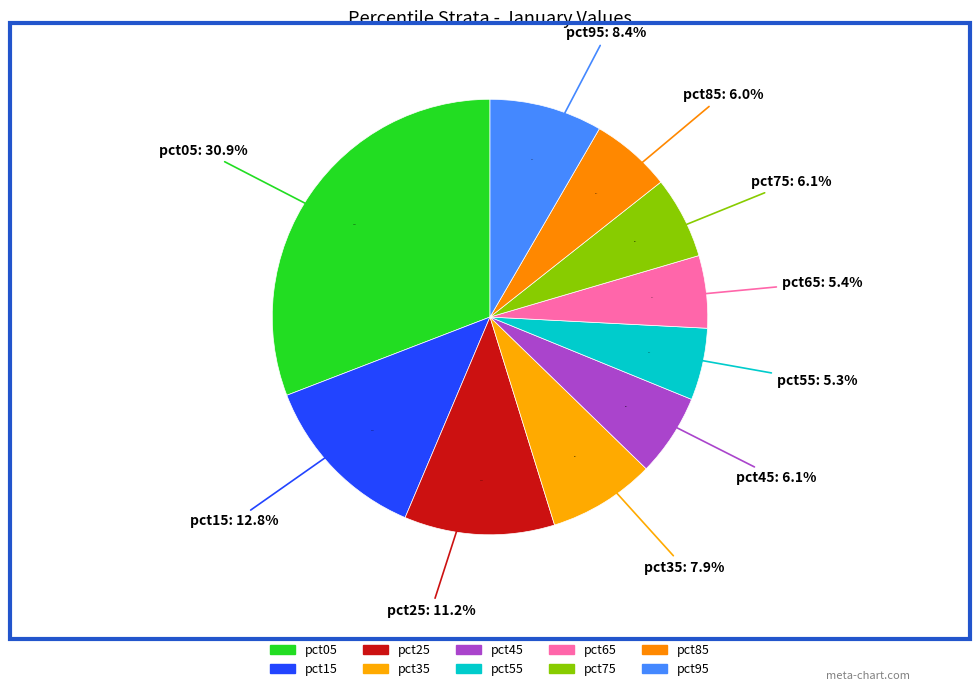

What percentage do pct95 and pct55 together represent?

13.7%